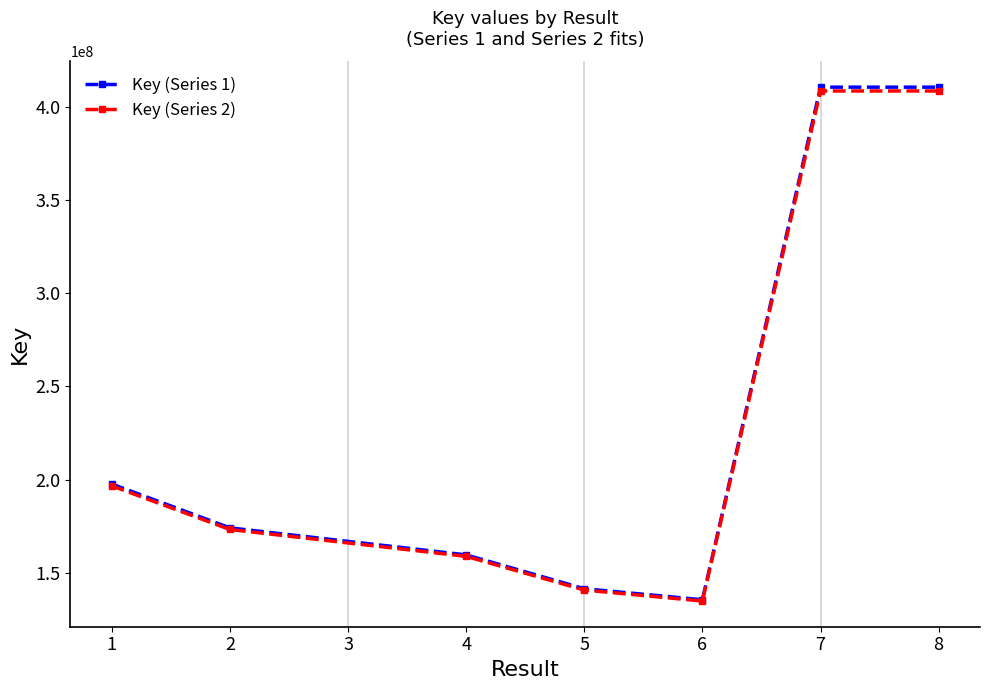

True or false: Key (Series 2) and Key (Series 1) intersect in this chart.

False